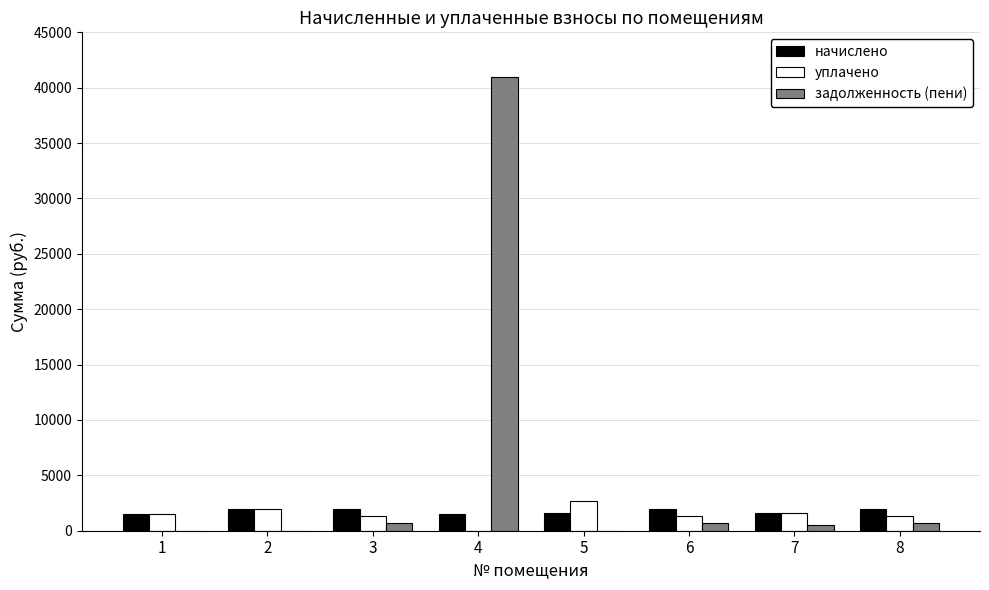

Which series has the largest range (max minus min)?

задолженность (пени)